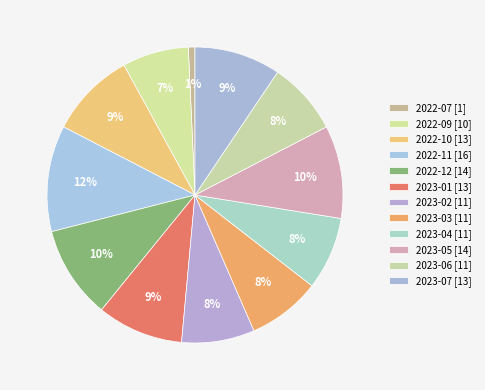

Count the number of slices in the pie.

12